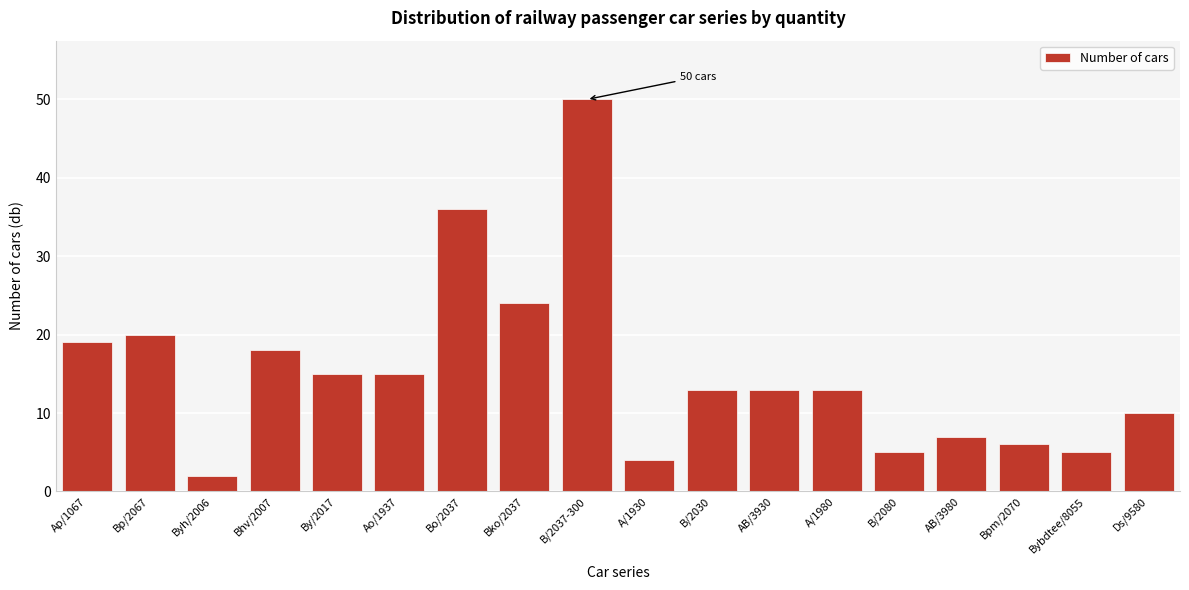

Reading left to right, list all the values displayed in this chart.

19	20	2	18	15	15	36	24	50	4	13	13	13	5	7	6	5	10